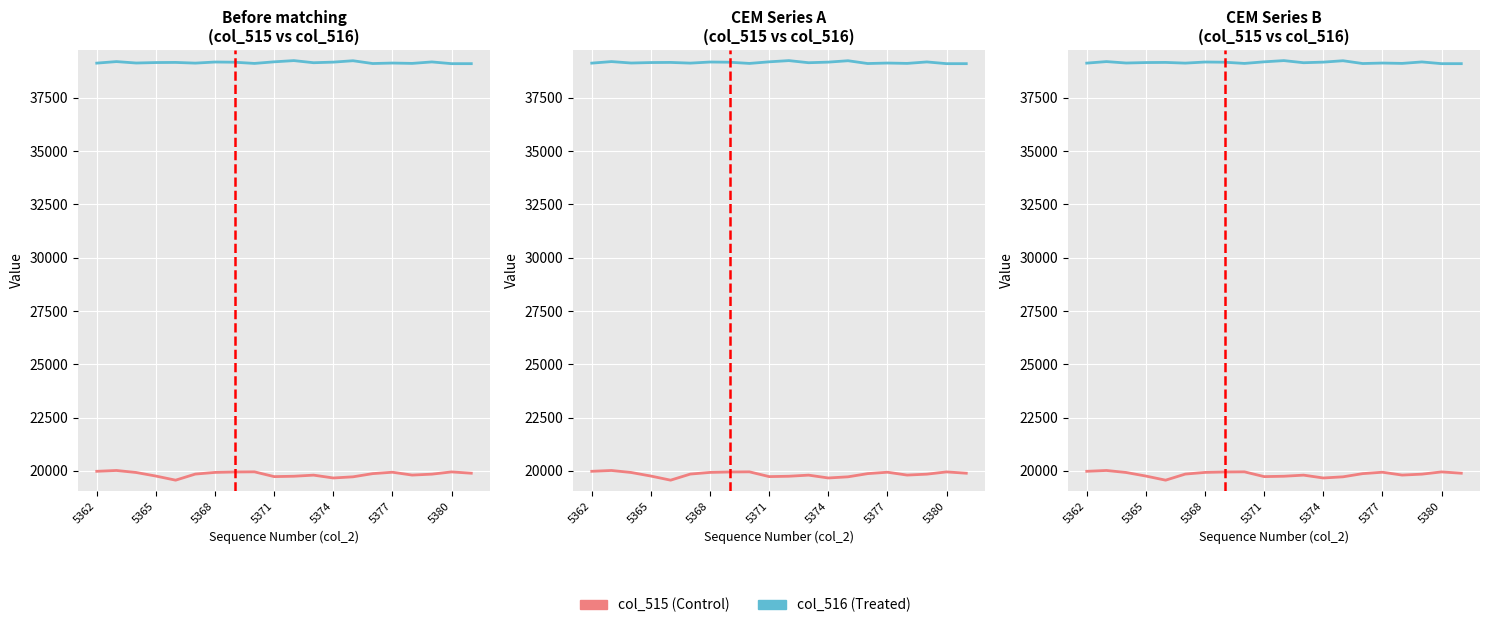

What is the value of the col_516 point at the 12th from the left?

39147